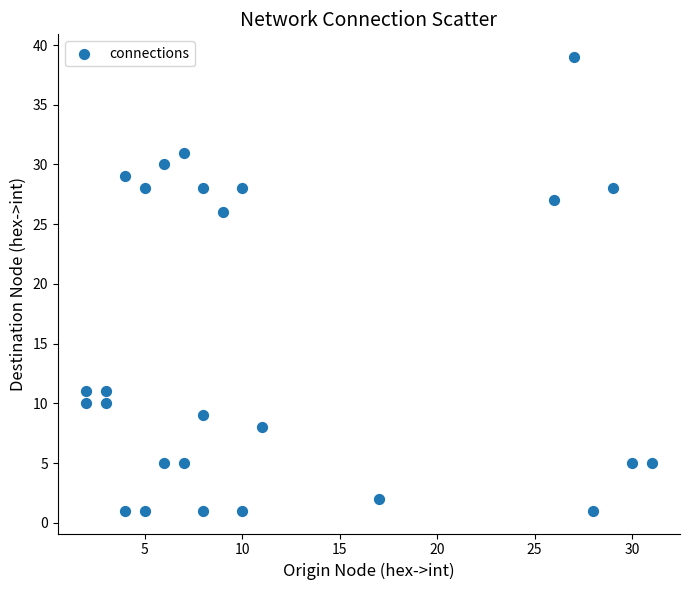

What is the range of Y values (max minus min)?

38